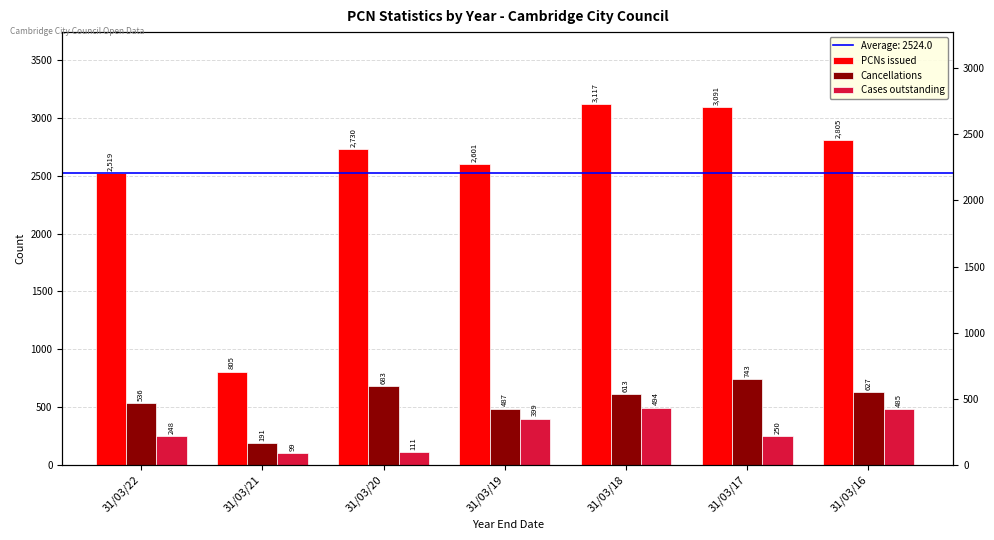

Which has a higher value, 31/03/20 or 31/03/16?

31/03/16